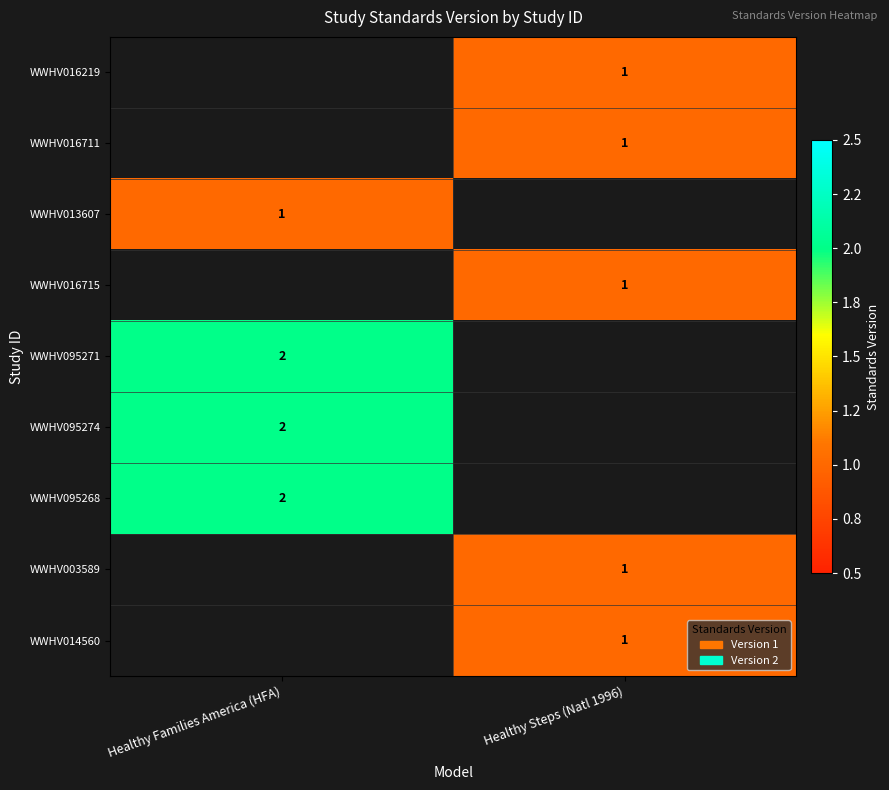

Is it true that WWHV095274 equals 3 at Healthy Families America (HFA)?

False